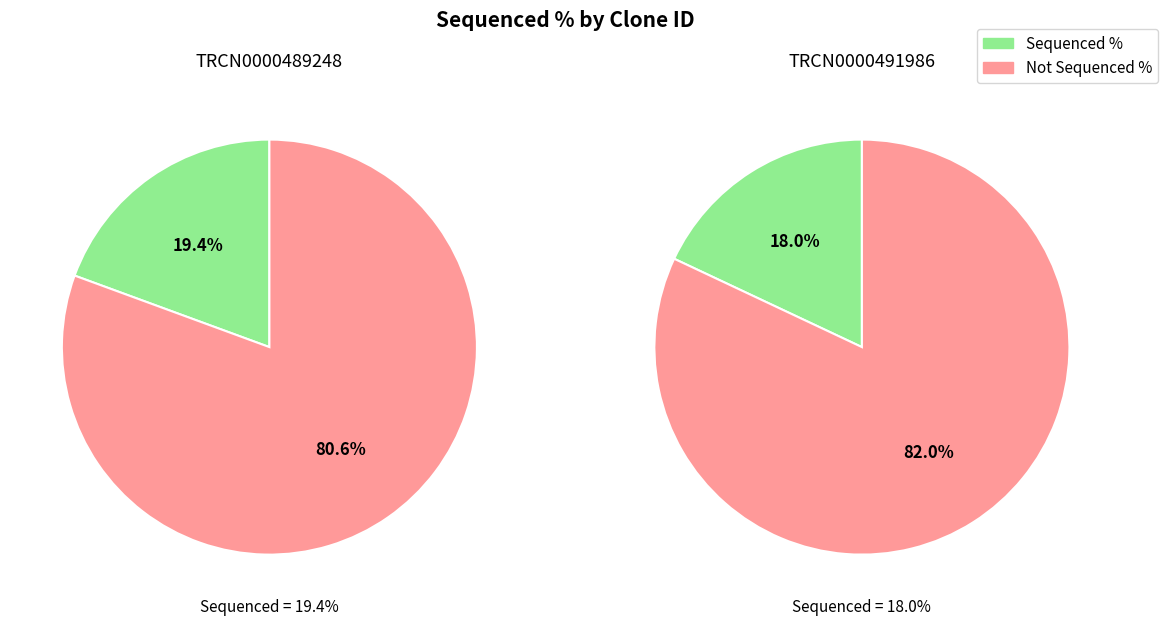

To the nearest percent, what is the average slice percentage?

50%